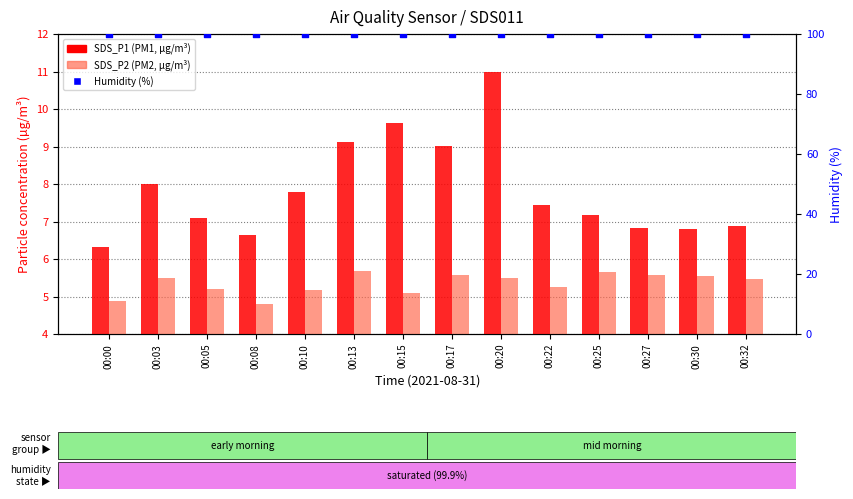

Which series has the widest spread of Y values?

SDS_P1 (PM1)